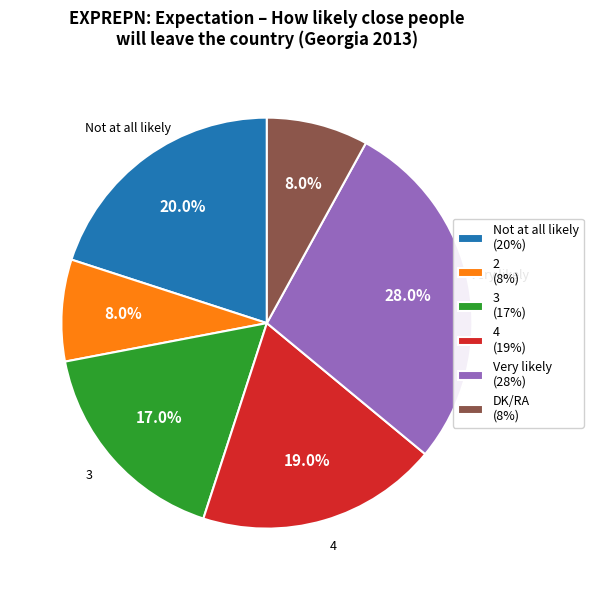

To the nearest percent, what portion does 2 represent?

8%